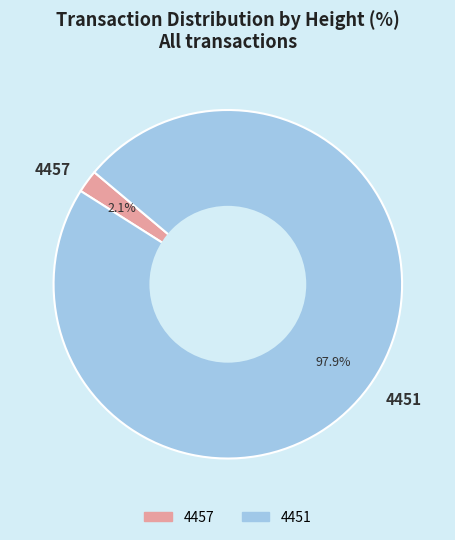

What percentage is the 4457 slice, to the nearest percent?

2%